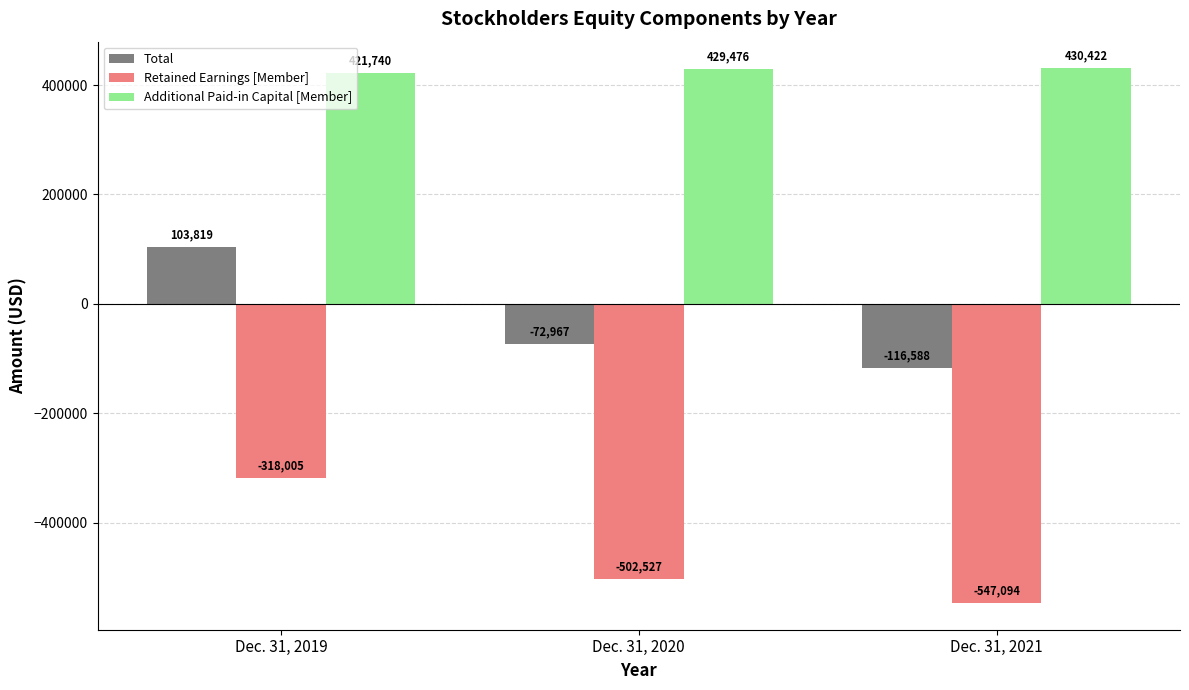

Count the Total values in the range -116588 to 103819.

3